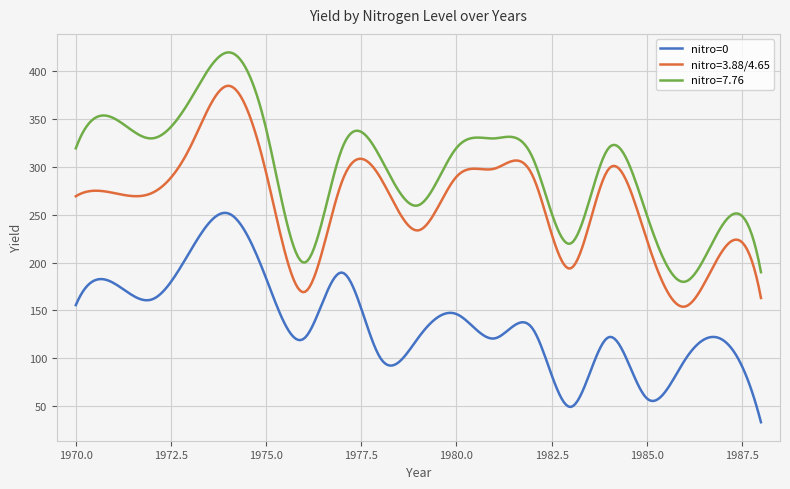

Rank the series by their average value, from highest to lowest.

nitro=7.76, nitro=3.88/4.65, nitro=0